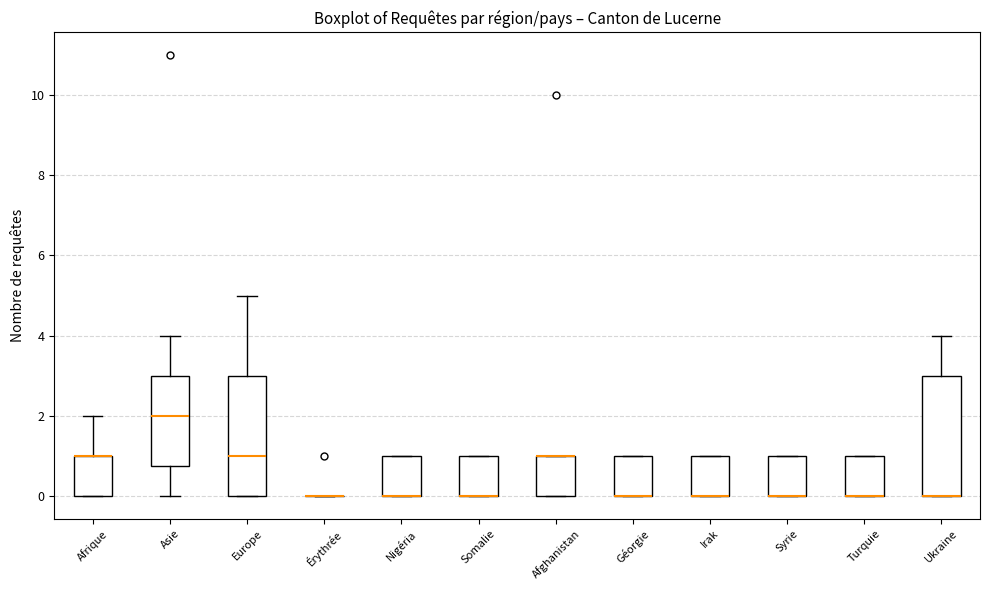

Reading left to right, transcribe this box plot: for each box, give where its median line is, the range the box spans, and where its two whiskers end, as read against the y-axis. The values are not printed on the chart, so give them approximately, as read against the axis.

Afrique: median 1.0 (drawn on the box's upper edge), box 0.0 to 1.0, whiskers 0.0 to 2.0
Asie: median 2.0, box 0.8 to 3.0, whiskers 0.0 to 4.0
Europe: median 1.0, box 0.0 to 3.0, whiskers 0.0 to 5.0
Érythrée: box collapsed to a line at 0.0, whiskers 0.0 to 0.0
Nigéria: median 0.0 (drawn on the box's lower edge), box 0.0 to 1.0, whiskers 0.0 to 1.0
Somalie: median 0.0 (drawn on the box's lower edge), box 0.0 to 1.0, whiskers 0.0 to 1.0
Afghanistan: median 1.0 (drawn on the box's upper edge), box 0.0 to 1.0, whiskers 0.0 to 1.0
Géorgie: median 0.0 (drawn on the box's lower edge), box 0.0 to 1.0, whiskers 0.0 to 1.0
Irak: median 0.0 (drawn on the box's lower edge), box 0.0 to 1.0, whiskers 0.0 to 1.0
Syrie: median 0.0 (drawn on the box's lower edge), box 0.0 to 1.0, whiskers 0.0 to 1.0
Turquie: median 0.0 (drawn on the box's lower edge), box 0.0 to 1.0, whiskers 0.0 to 1.0
Ukraine: median 0.0 (drawn on the box's lower edge), box 0.0 to 3.0, whiskers 0.0 to 4.0